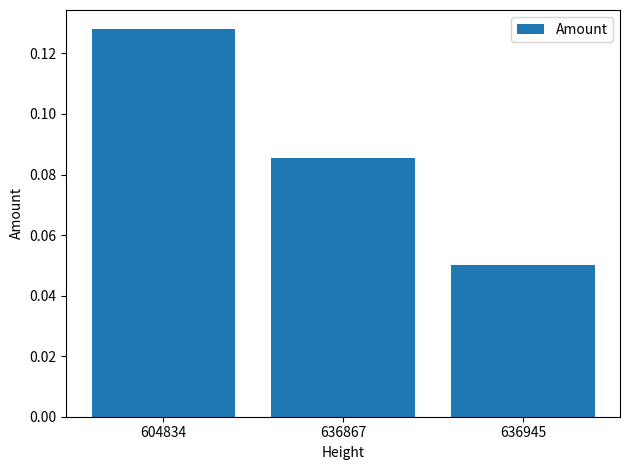

The chart shows a value of 0.0 at 636867. True or false?

False